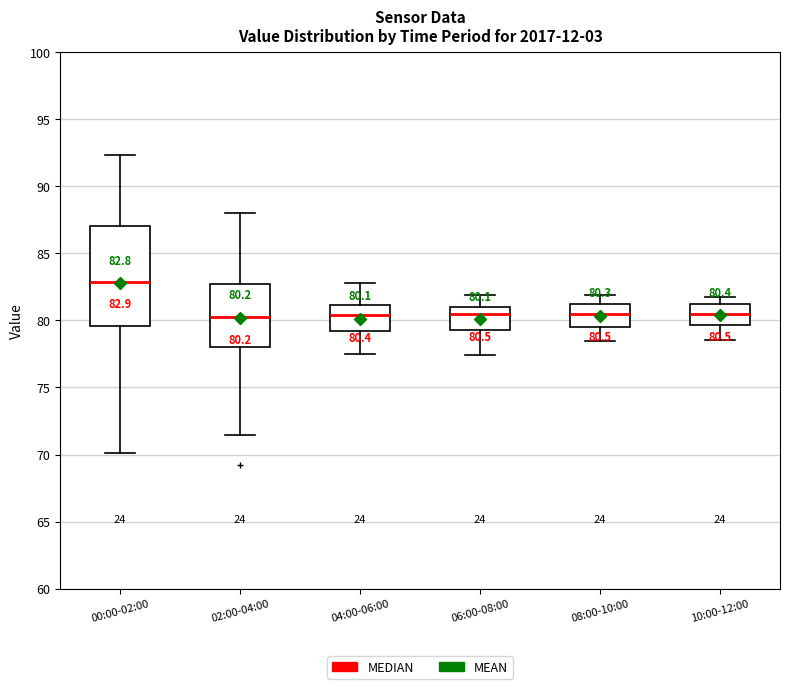

Comparing the boxes themselves (not the whiskers), which one is the tallest?

00:00-02:00